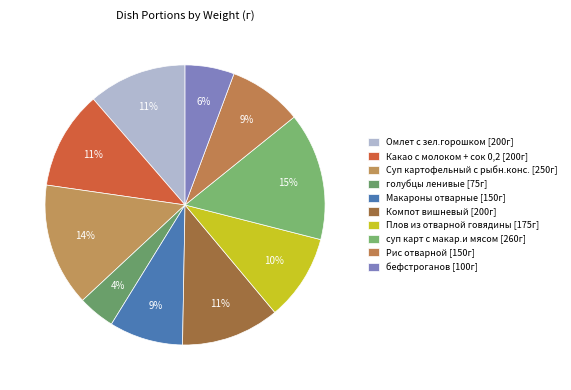

How many slices are in this pie chart?

10